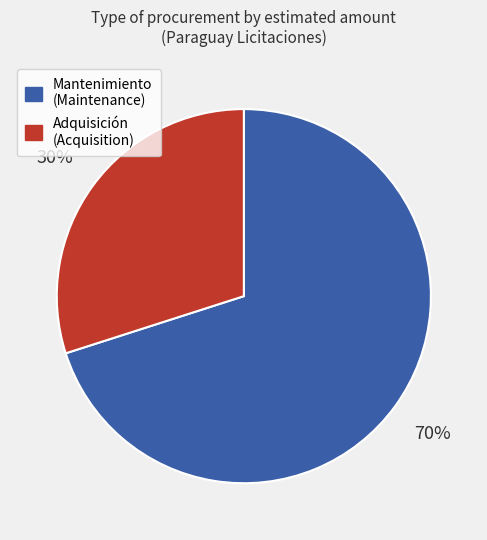

Which category has the biggest portion of the pie?

Mantenimiento (Maintenance)